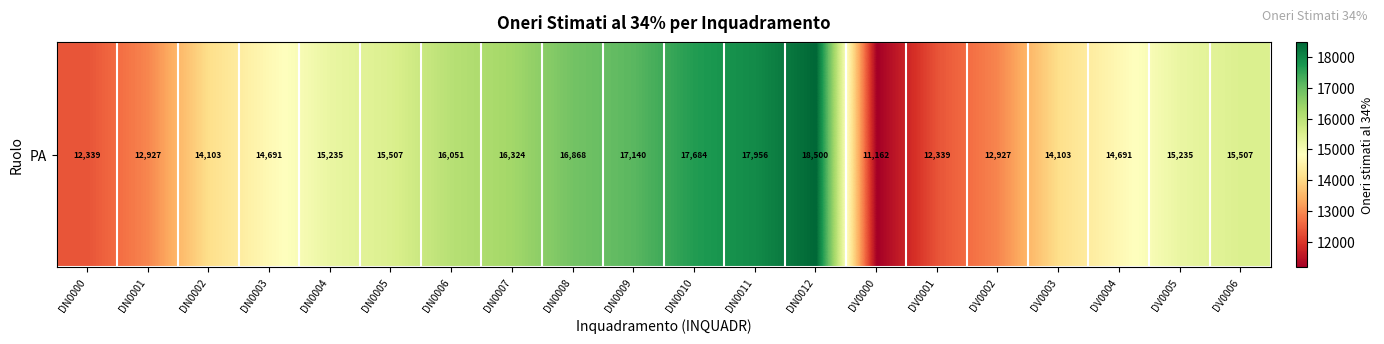

What is the minimum value shown in the chart?

11162.3